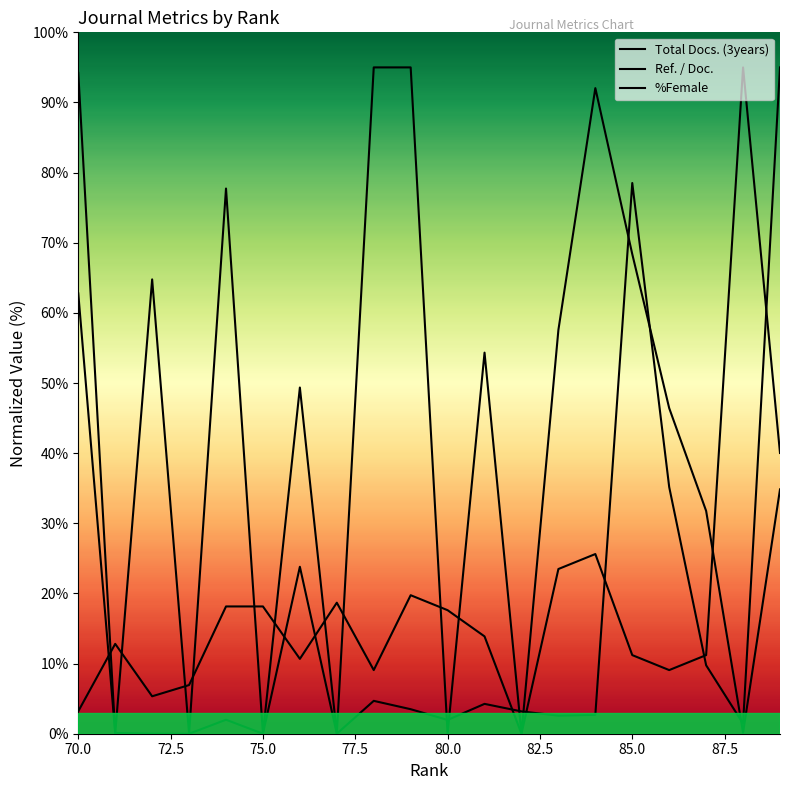

Between 76 and 82, which is larger?

76